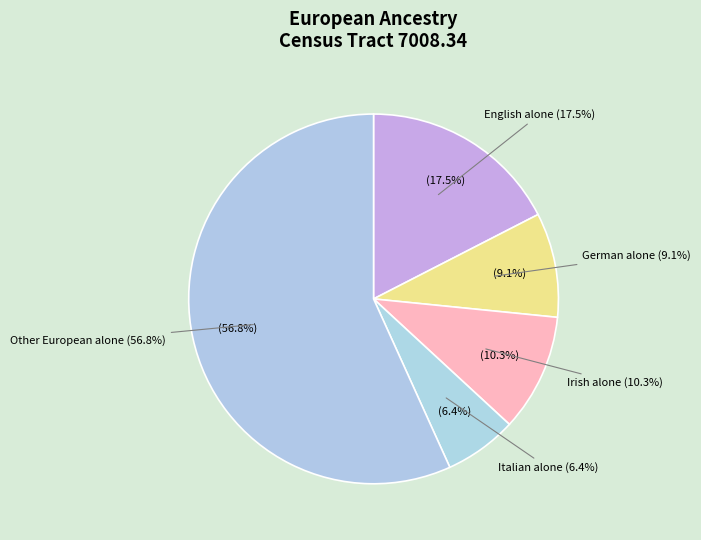

Does Greek alone represent more than half of the total?

No